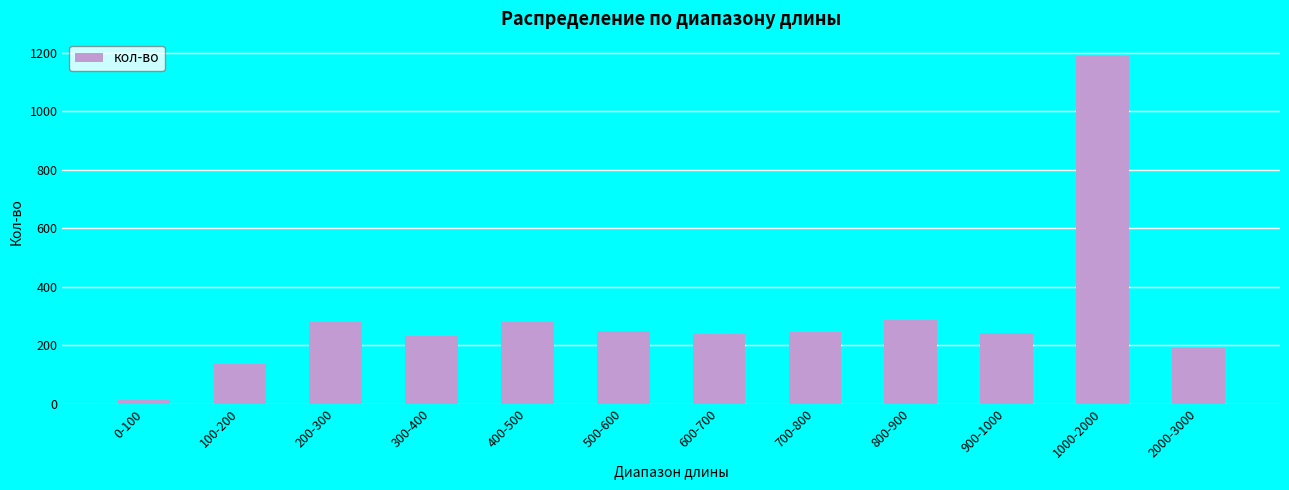

What is the difference between the maximum and minimum values?

1178